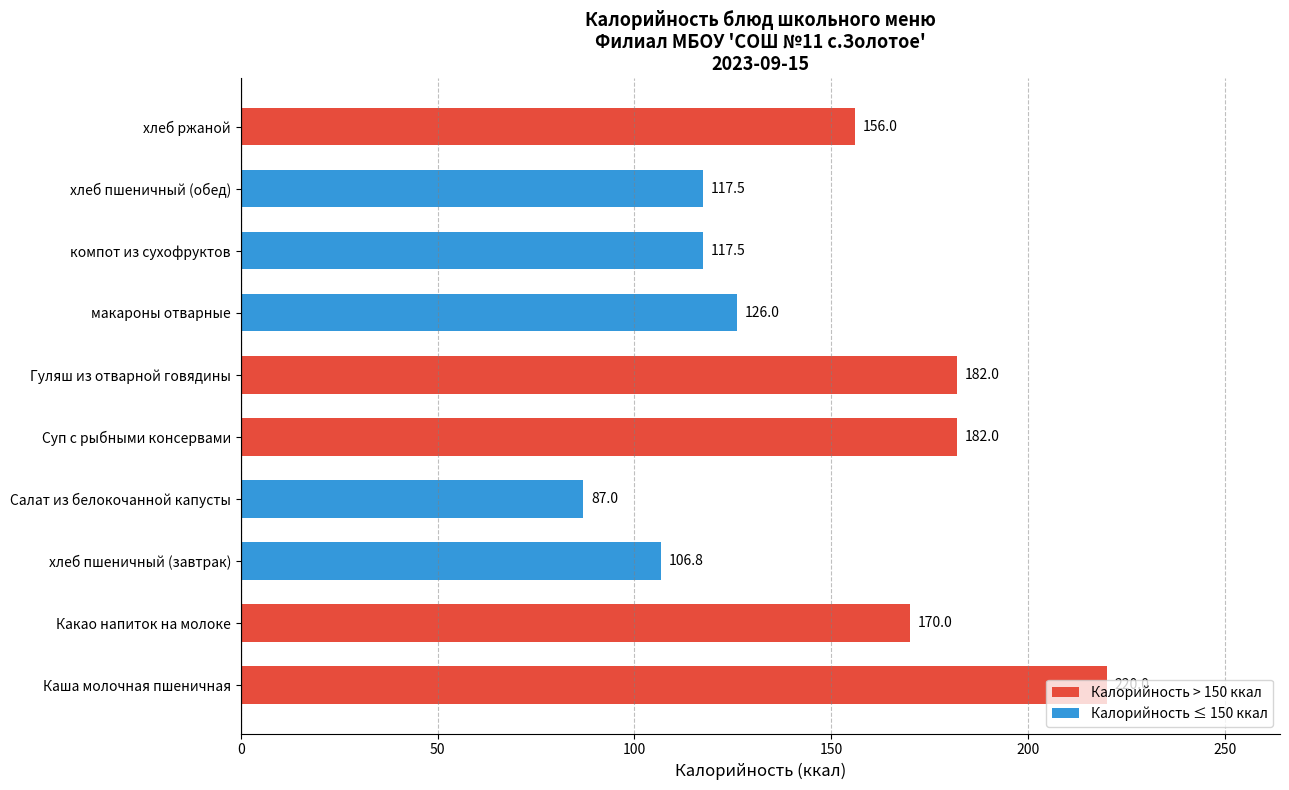

Between хлеб пшеничный (завтрак) and компот из сухофруктов, which is larger?

компот из сухофруктов